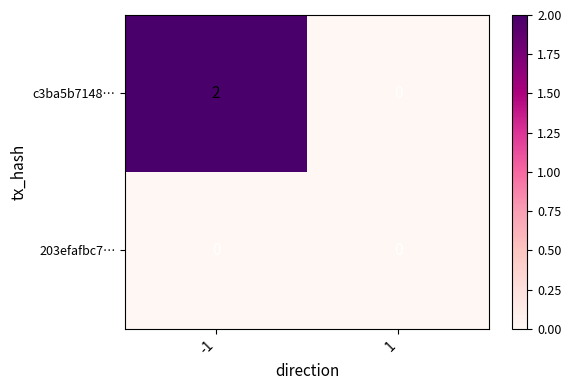

Is it true that c3ba5b7148… equals -1 at 1?

False